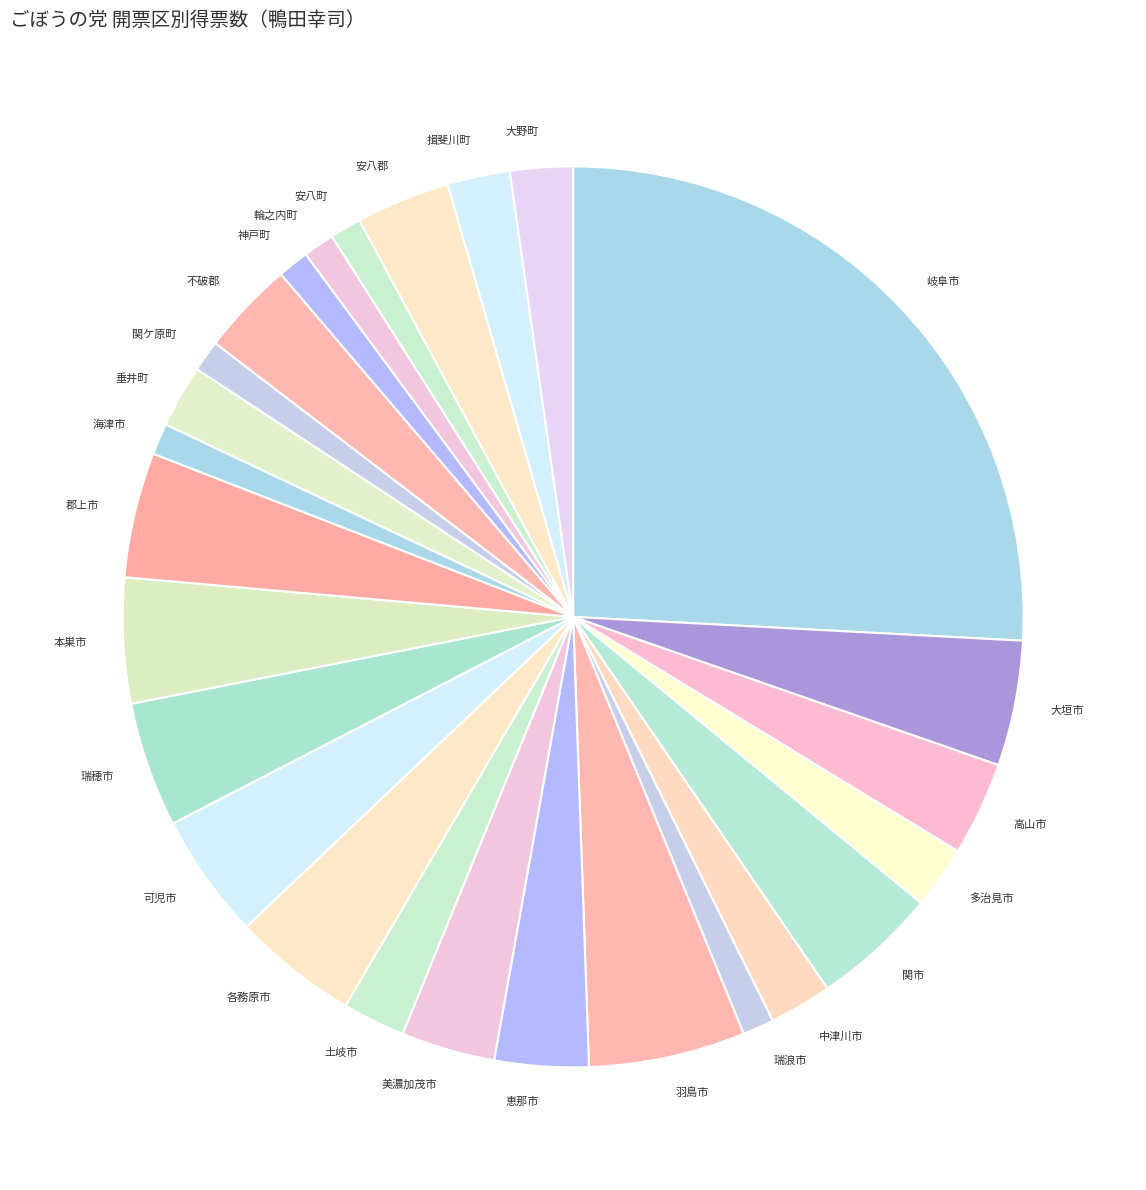

Is it true that 安八町 is 1% of the pie?

True